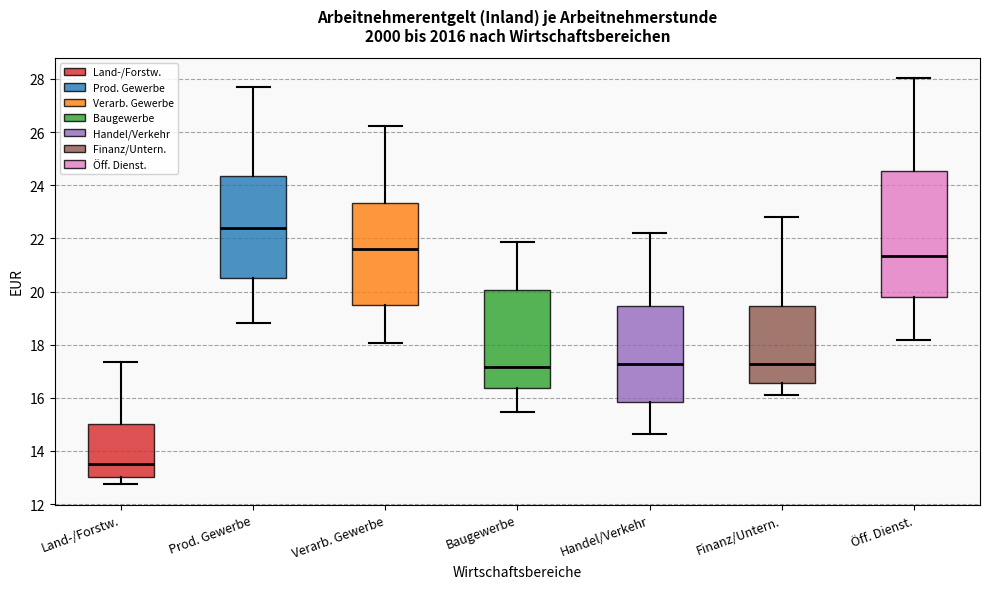

Reading left to right, read every box against the y-axis: the position of its median line, the range the box covers, and the ends of its whiskers. The values are not printed on the chart, so give them approximately, as read against the axis.

Land-/Forstw.: median 13.6, box 13.0 to 15.0, whiskers 12.8 to 17.4
Prod. Gewerbe: median 22.4, box 20.6 to 24.4, whiskers 18.8 to 27.8
Verarb. Gewerbe: median 21.6, box 19.4 to 23.4, whiskers 18.0 to 26.2
Baugewerbe: median 17.2, box 16.4 to 20.0, whiskers 15.4 to 21.8
Handel/Verkehr: median 17.2, box 15.8 to 19.4, whiskers 14.6 to 22.2
Finanz/Untern.: median 17.2, box 16.6 to 19.4, whiskers 16.0 to 22.8
Öff. Dienst.: median 21.4, box 19.8 to 24.6, whiskers 18.2 to 28.0